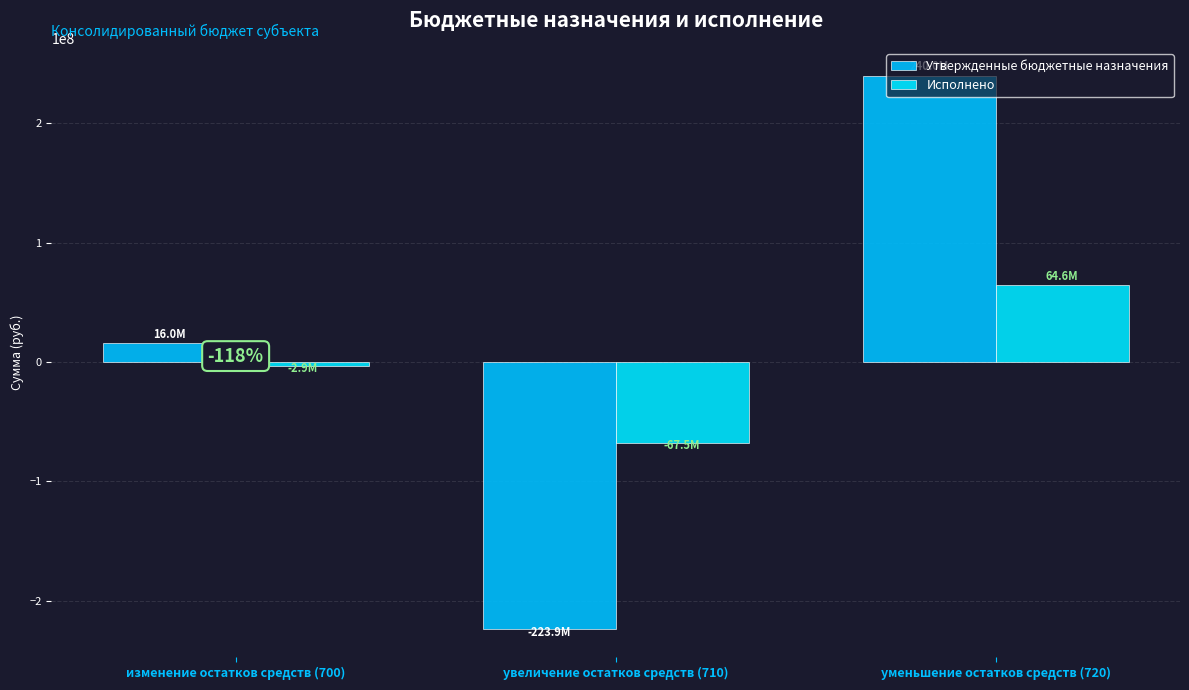

Between увеличение остатков средств (710) and уменьшение остатков средств (720), which series saw the biggest shift?

Утвержденные бюджетные назначения